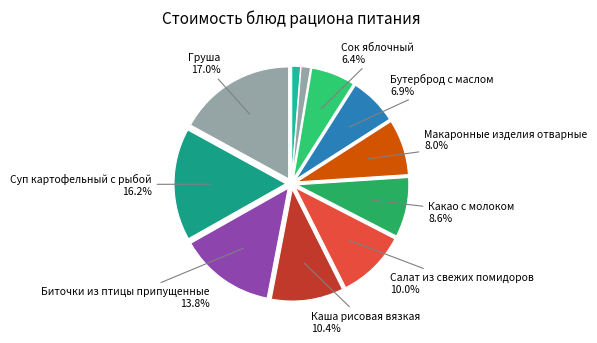

Rank the categories by value from highest to lowest.

Груша, Суп картофельный с рыбой, Биточки из птицы припущенные, Каша рисовая вязкая, Салат из свежих помидоров, Какао с молоком, Макаронные изделия отварные, Бутерброд с маслом, Сок яблочный, Батон нарезной, Хлеб ржано-пшеничный